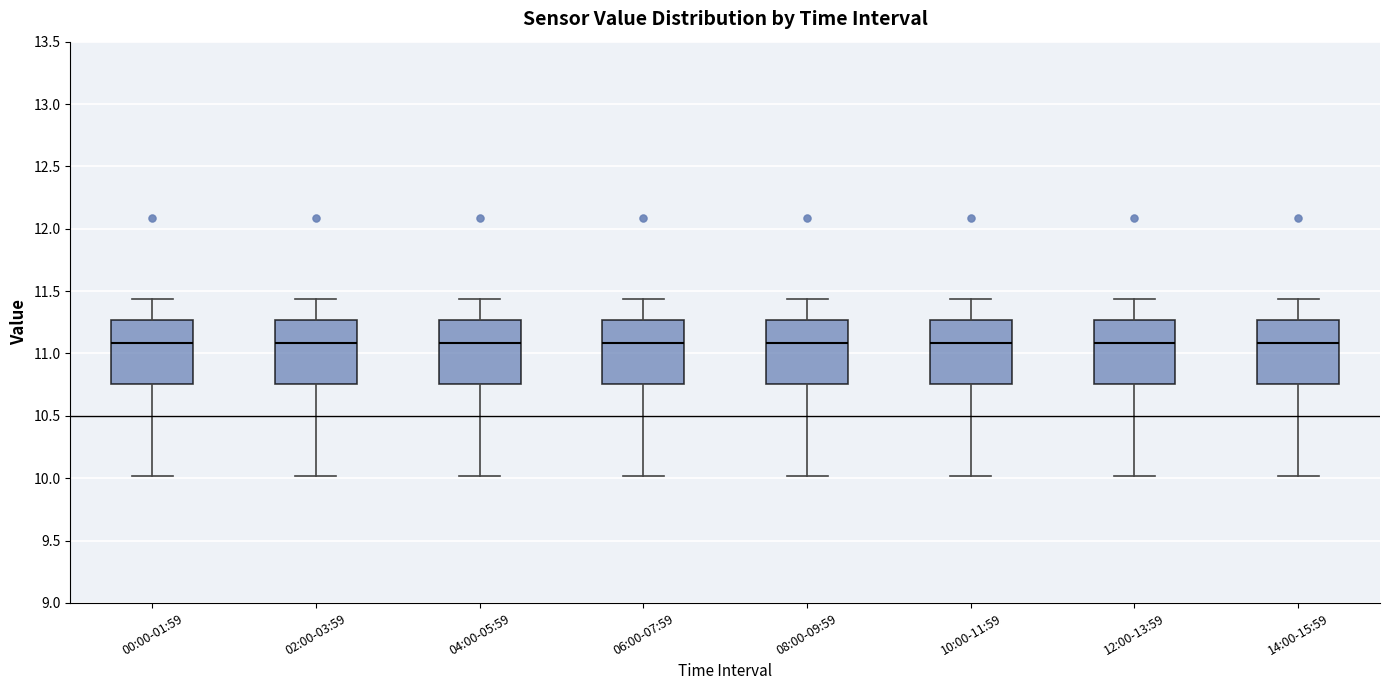

Where does the lower whisker of the box for 06:00-07:59 end on the y-axis? The values are not printed on the chart, so give them approximately, as read against the axis.

10.00